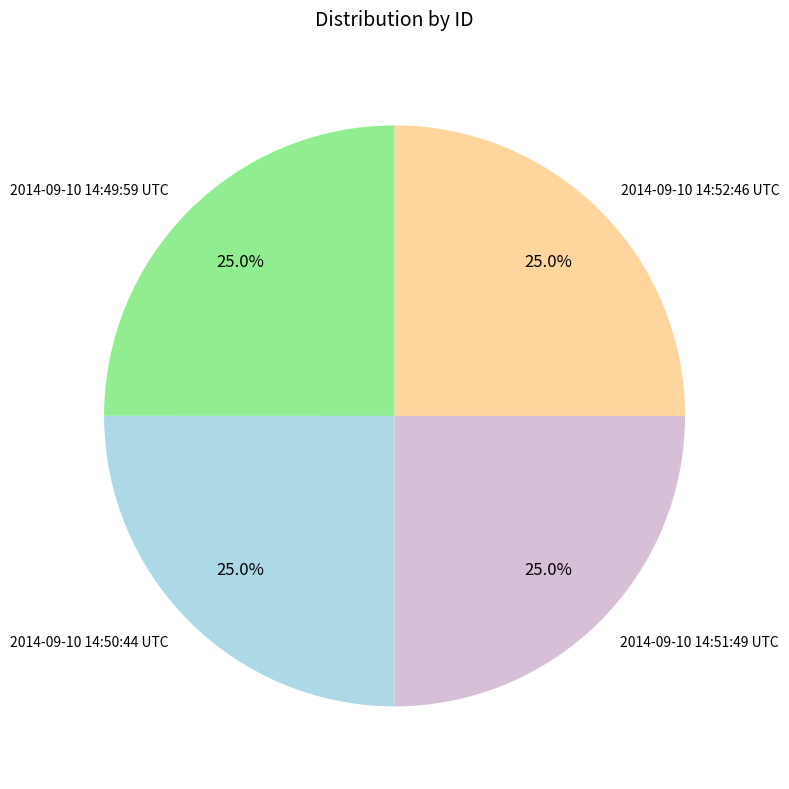

What is the ratio of the value at 2014-09-10 14:50:44 UTC to the value at 2014-09-10 14:49:59 UTC?

1.0